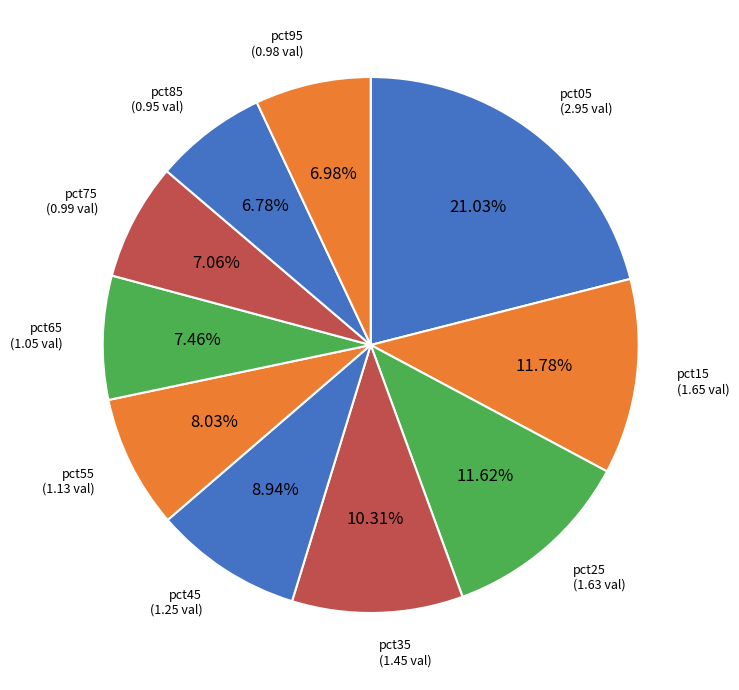

How many segments does this pie chart have?

10